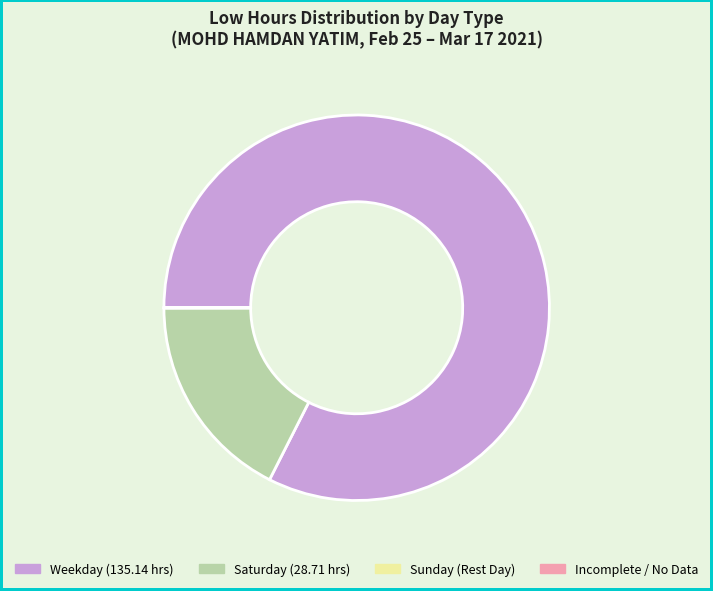

Is there any slice that represents more than half of the pie?

Yes